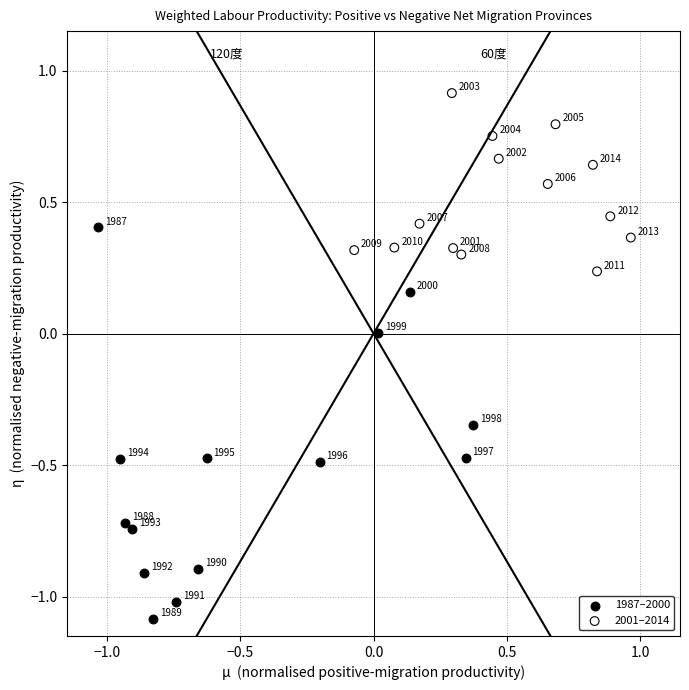

What are all the series names shown in the legend?

1987–2000, 2001–2014